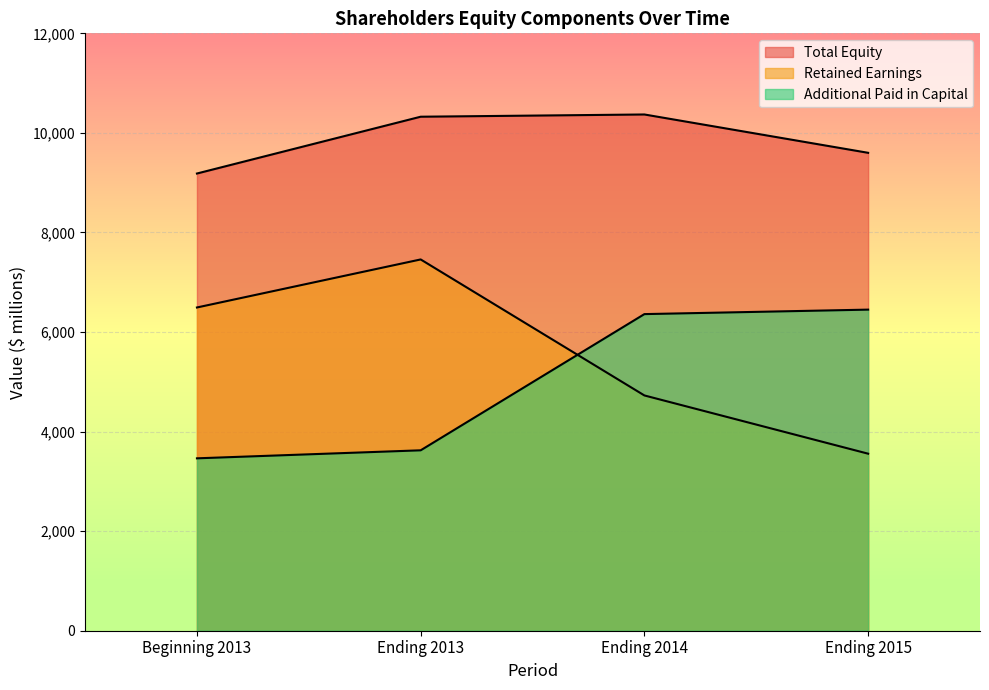

What are all the series names shown in the legend?

Total Equity, Retained Earnings, Additional Paid in Capital